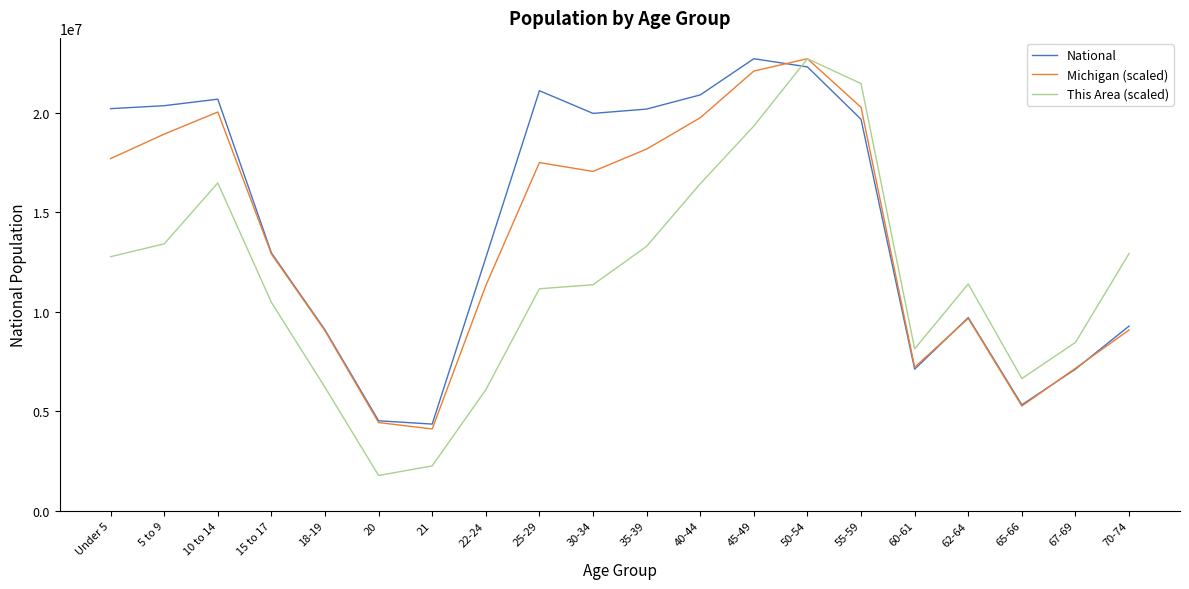

List the series in order of their overall mean, highest first.

National, Michigan (scaled), This Area (scaled)